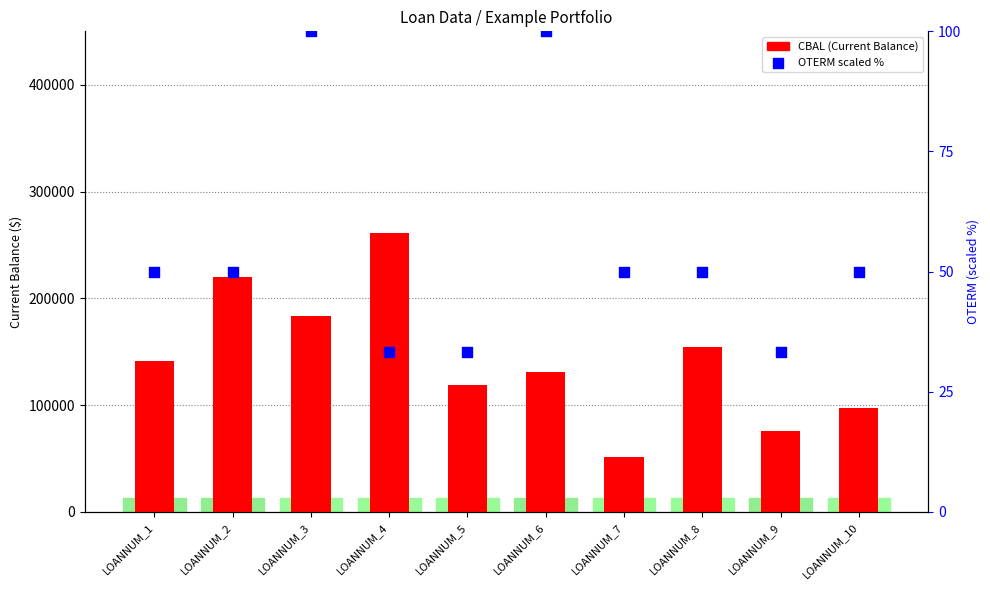

Is the value of OTERM (scaled %) at LOANNUM_3 greater than the value of CBAL at LOANNUM_4?

No